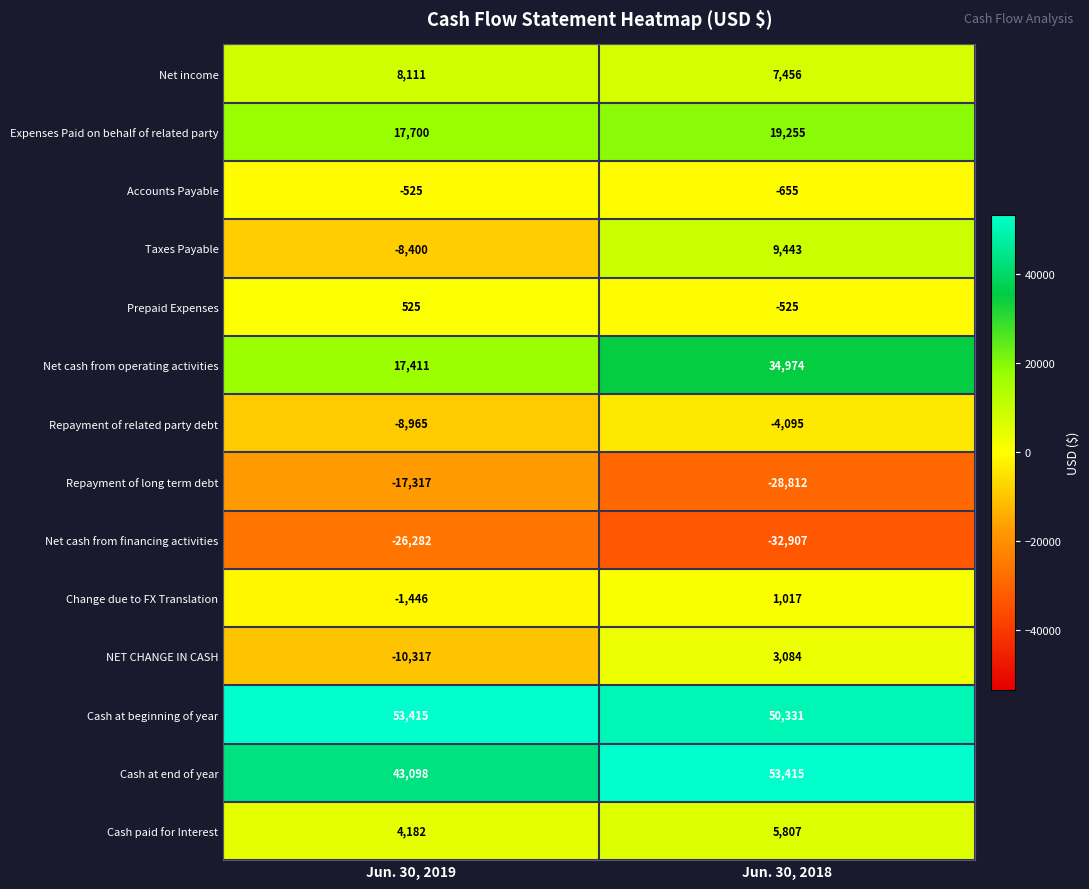

What is the approximate value of Expenses Paid on behalf of related party at Jun. 30, 2019, to the nearest 100?

17700